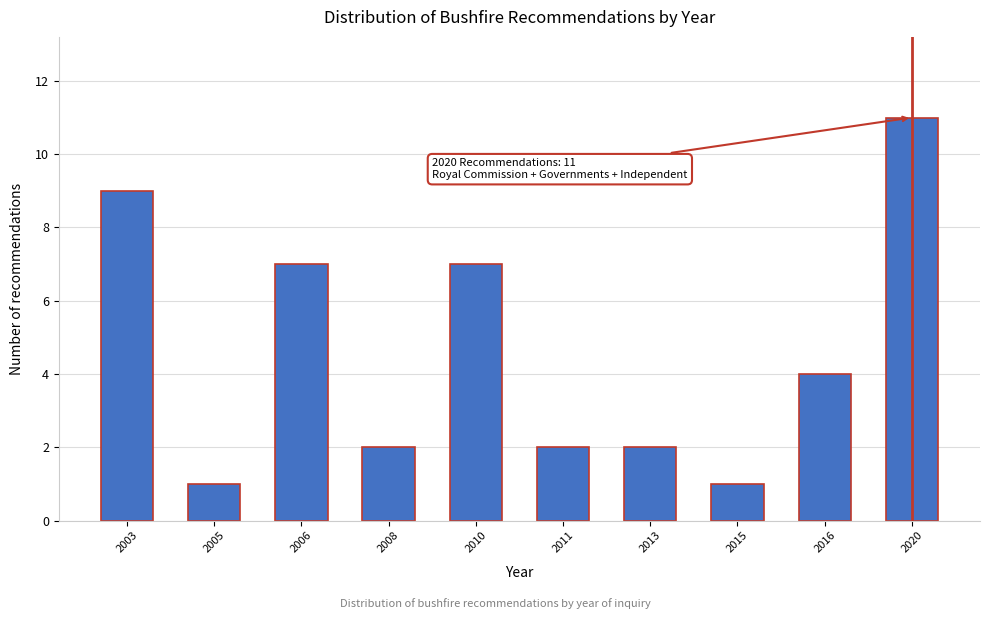

Reading left to right, list all the values displayed in this chart.

9	1	7	2	7	2	2	1	4	11